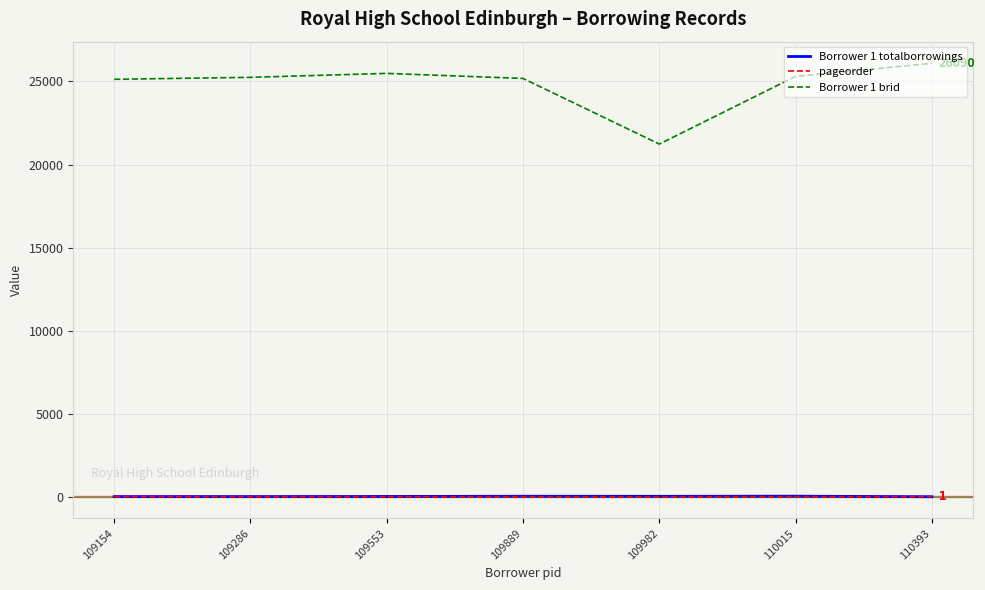

What is the total value across all series at 110015?

25349